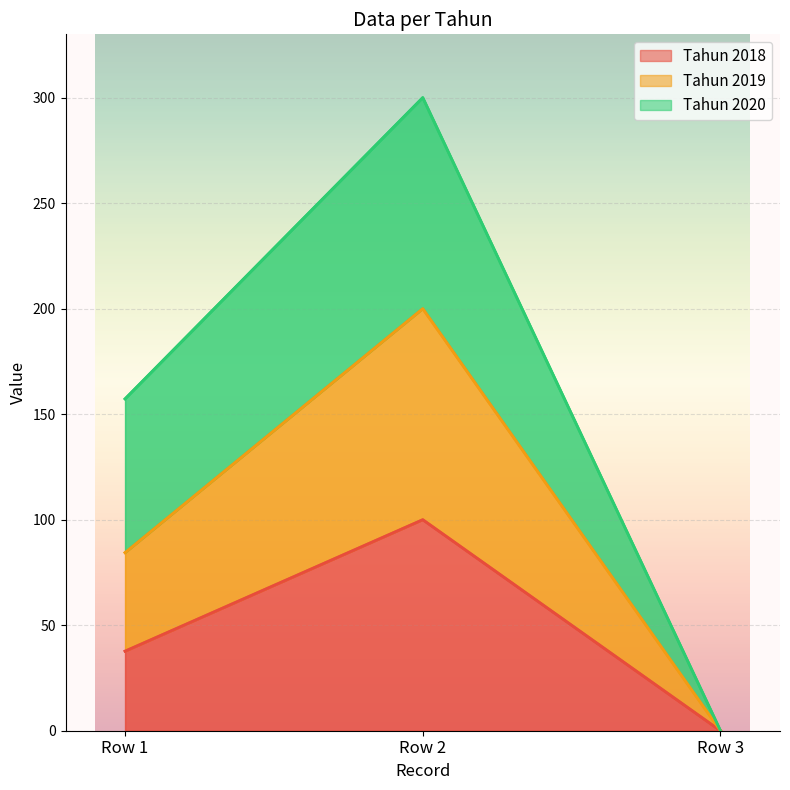

What is the highest value of the Tahun 2018 series?

100.0